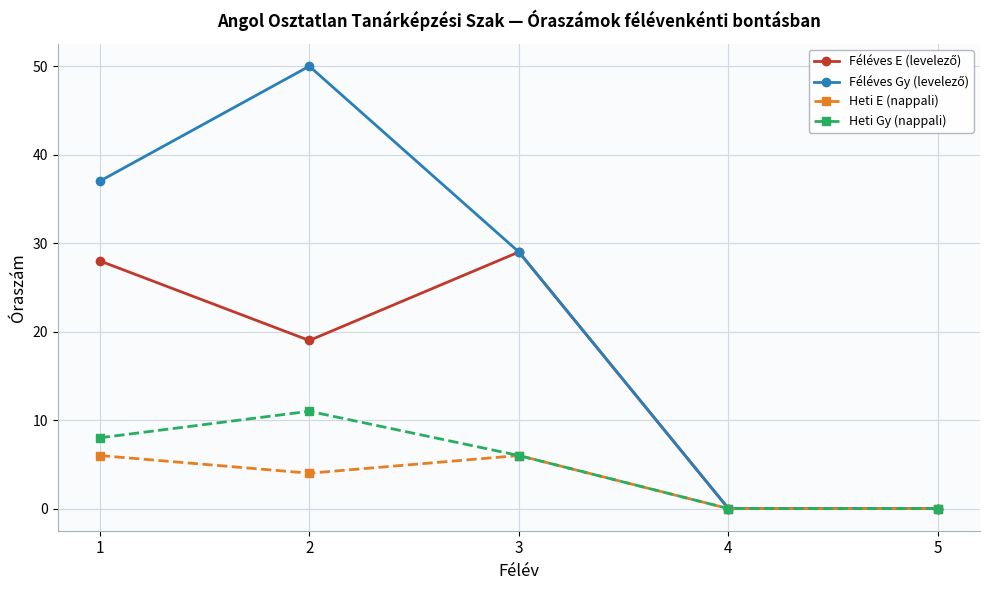

True or false: Heti Gy (nappali) has a value of 11 at 2.

True